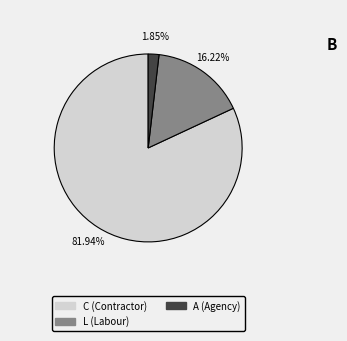

Is there any slice that represents more than half of the pie?

Yes